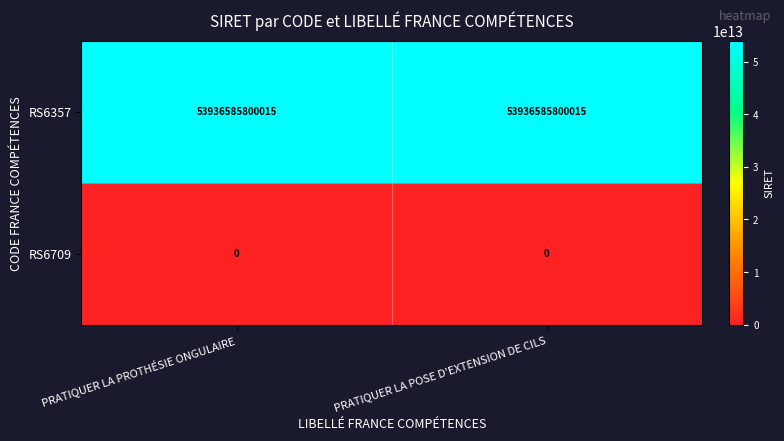

Is it true that RS6709 equals 0 at PRATIQUER LA POSE D'EXTENSION DE CILS?

True